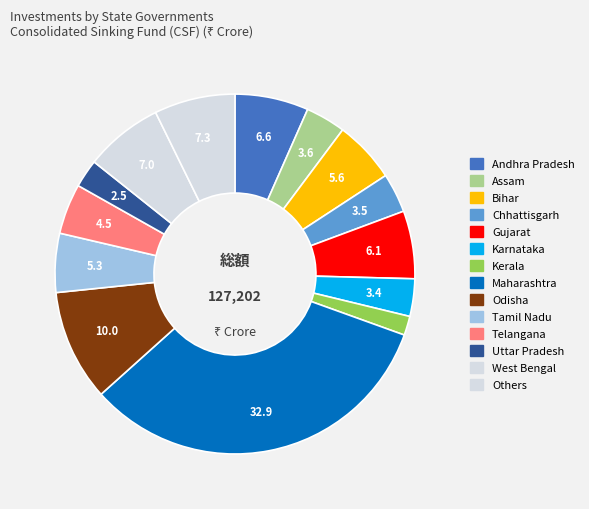

Is there a majority slice in this chart?

No